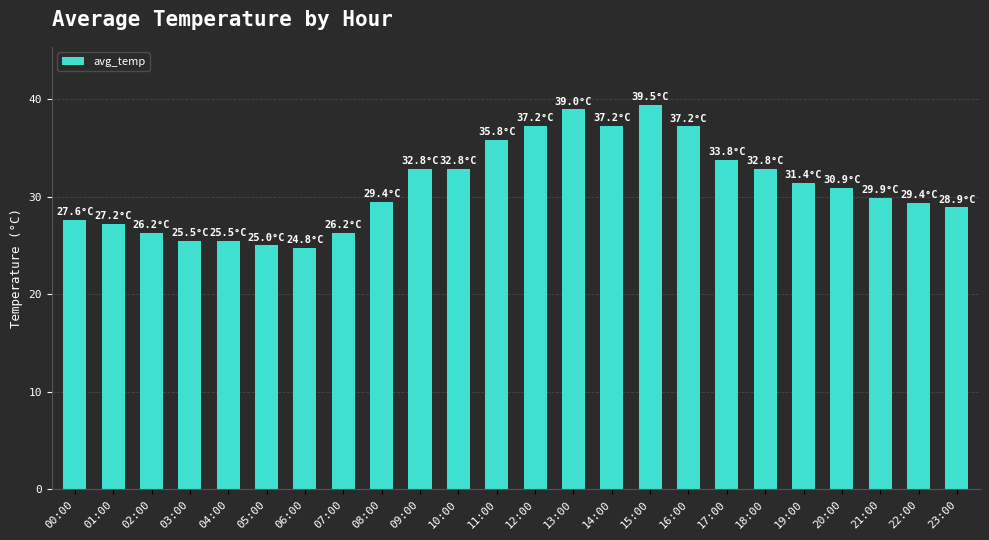

What is the label of the 19th bar from the right?

05:00